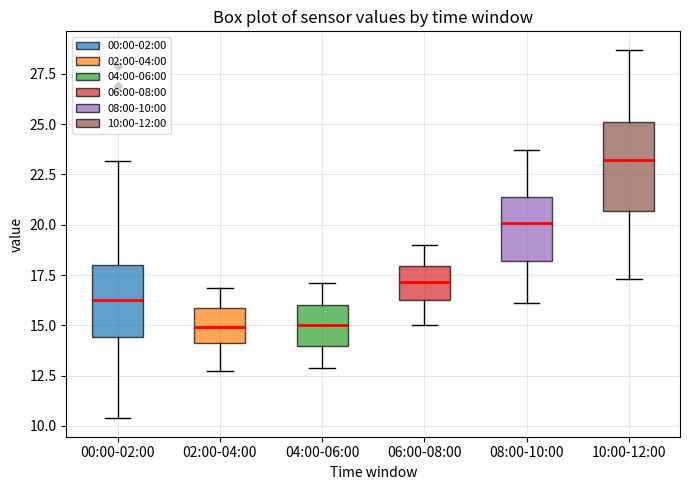

Reading left to right, transcribe this box plot: for each box, give where its median line is, the range the box spans, and where its two whiskers end, as read against the y-axis. The values are not printed on the chart, so give them approximately, as read against the axis.

00:00-02:00: median 16.5, box 14.5 to 18.0, whiskers 10.5 to 23.0
02:00-04:00: median 15.0, box 14.0 to 16.0, whiskers 13.0 to 17.0
04:00-06:00: median 15.0, box 14.0 to 16.0, whiskers 13.0 to 17.0
06:00-08:00: median 17.0, box 16.5 to 18.0, whiskers 15.0 to 19.0
08:00-10:00: median 20.0, box 18.0 to 21.5, whiskers 16.0 to 23.5
10:00-12:00: median 23.0, box 20.5 to 25.0, whiskers 17.5 to 28.5